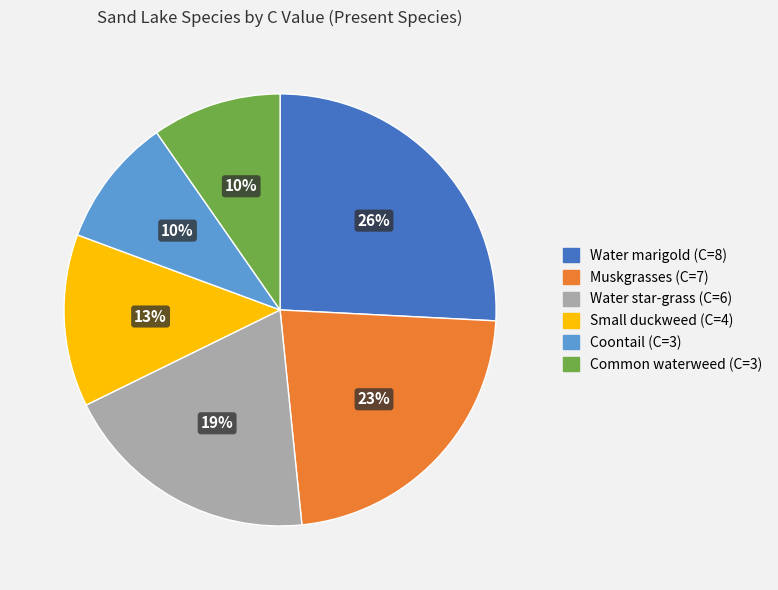

What is the largest slice in the pie chart?

Water marigold (C=8)